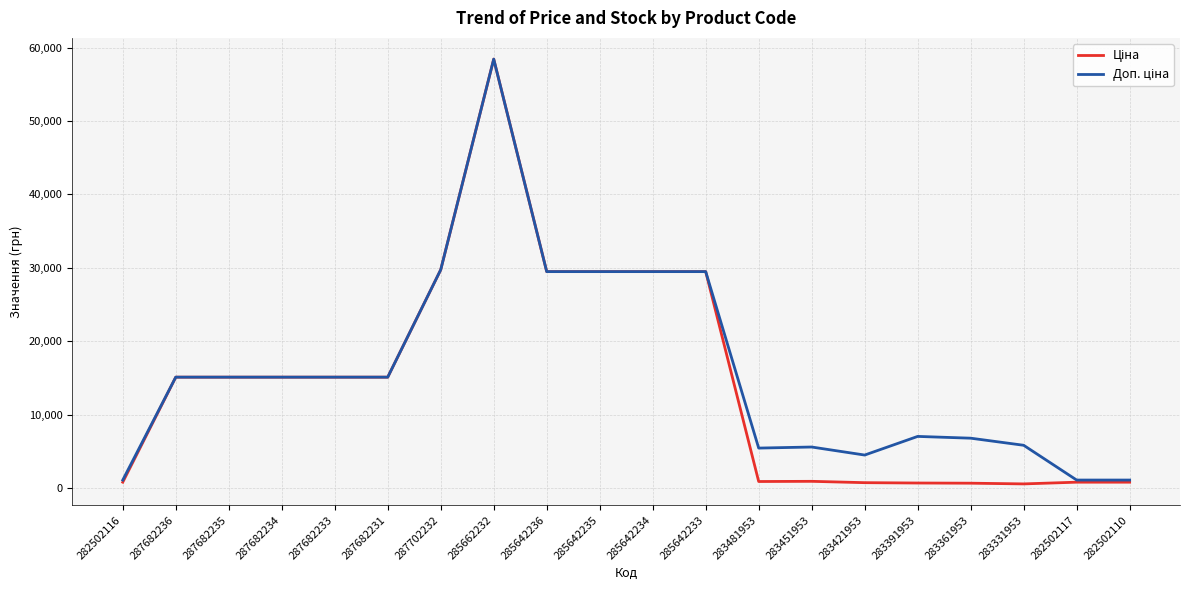

Which category has the highest value across all series?

285662232